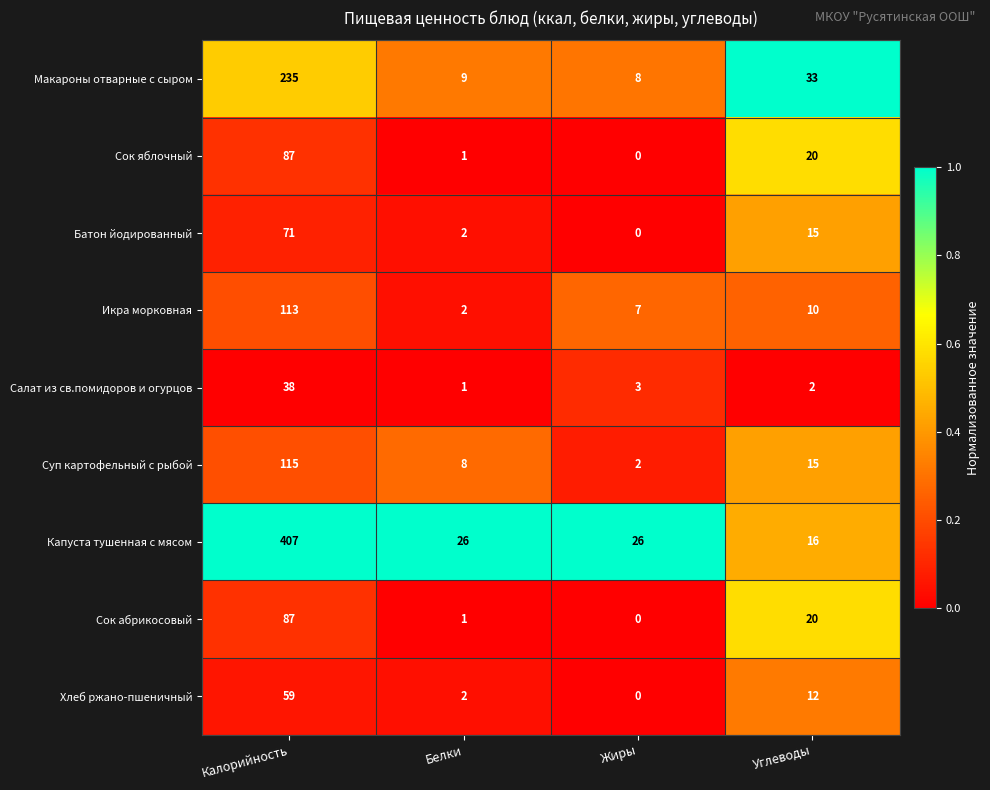

True or false: Капуста тушенная с мясом has a value of 45 at Жиры.

False